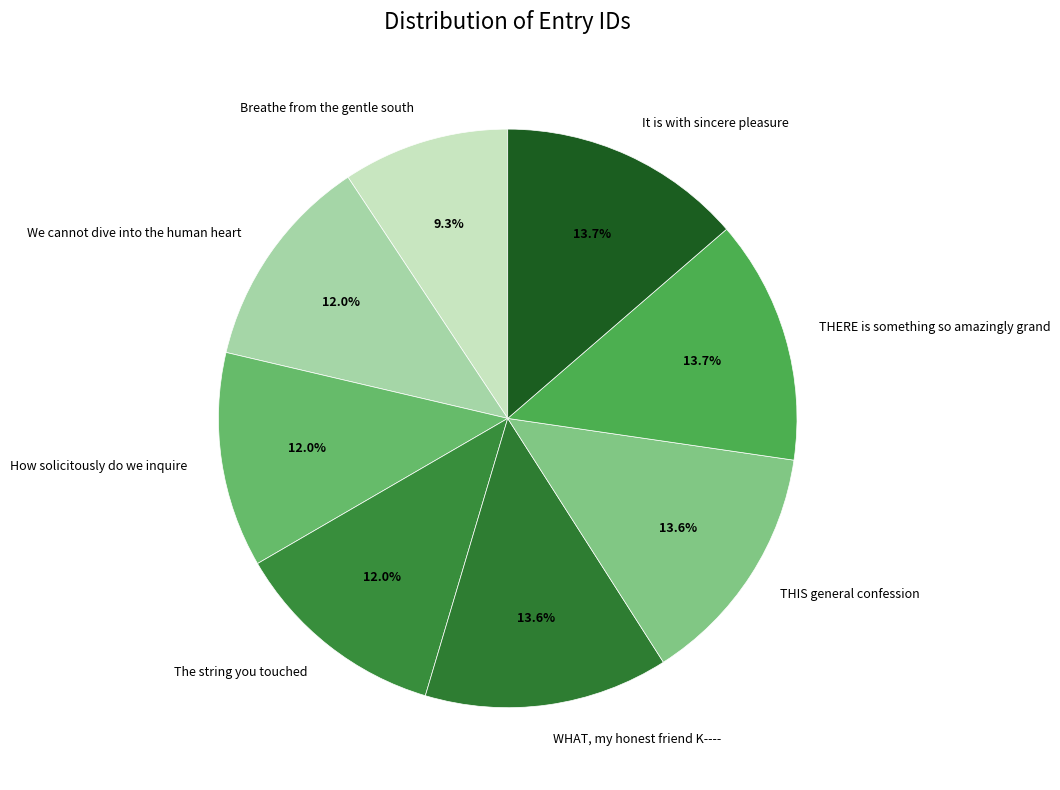

What percentage is the It is with sincere pleasure slice, to the nearest percent?

14%